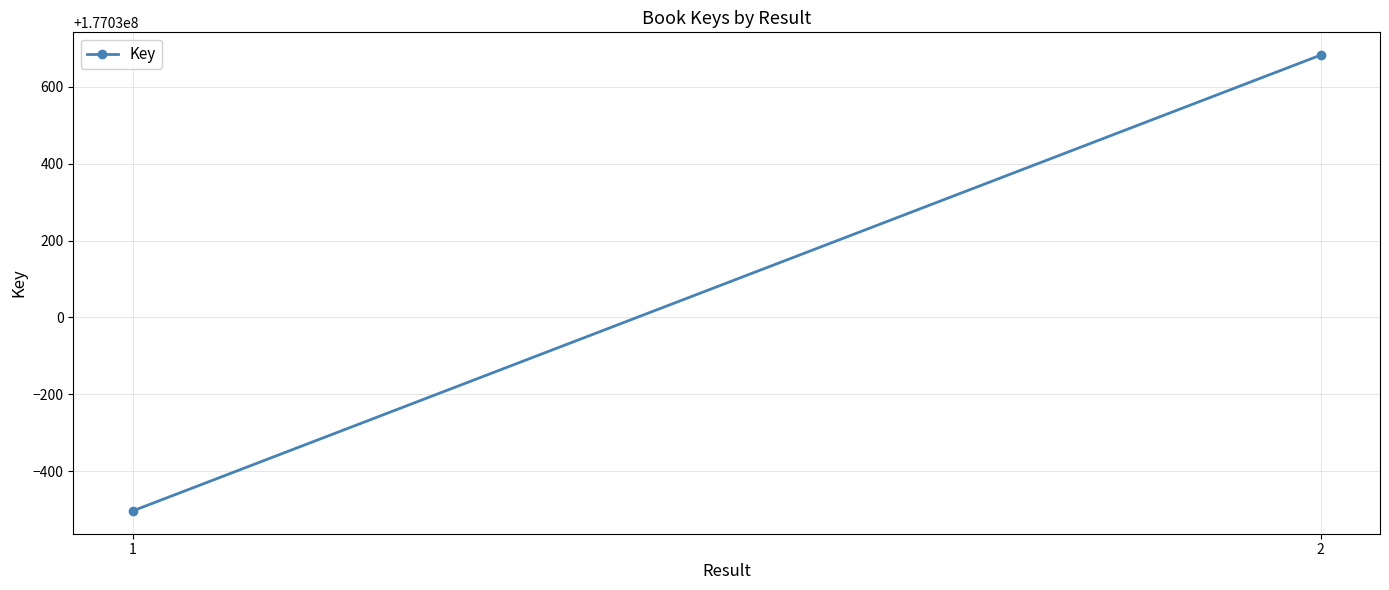

How many lines are shown in the chart?

1